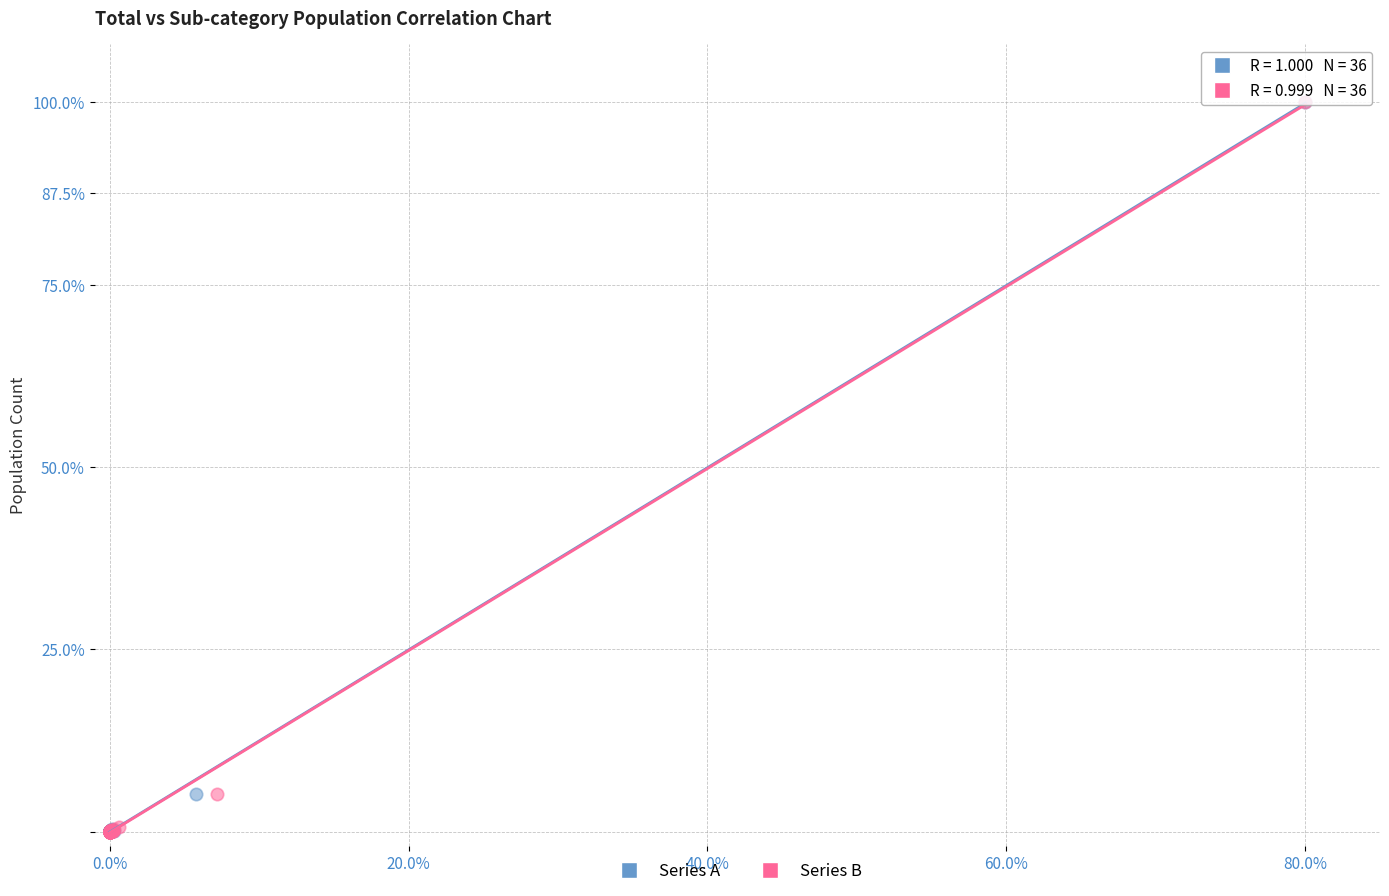

Which series has the largest Y range (max minus min)?

Series B